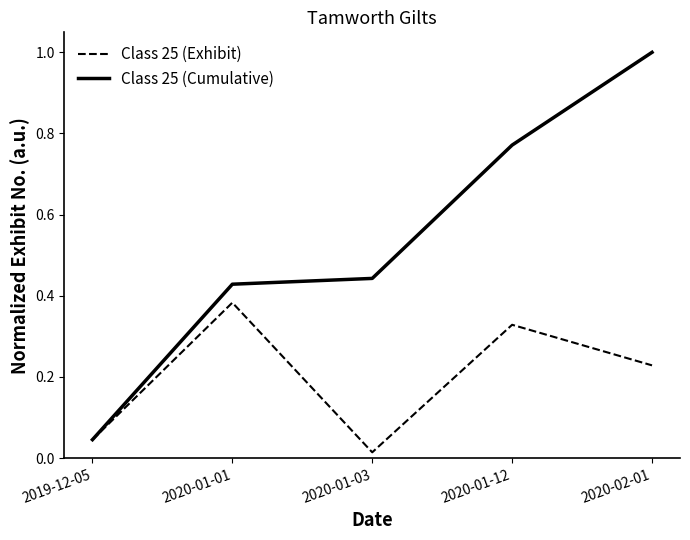

Which category has the lowest value in the Class 25 (Cumulative) series?

2019-12-05